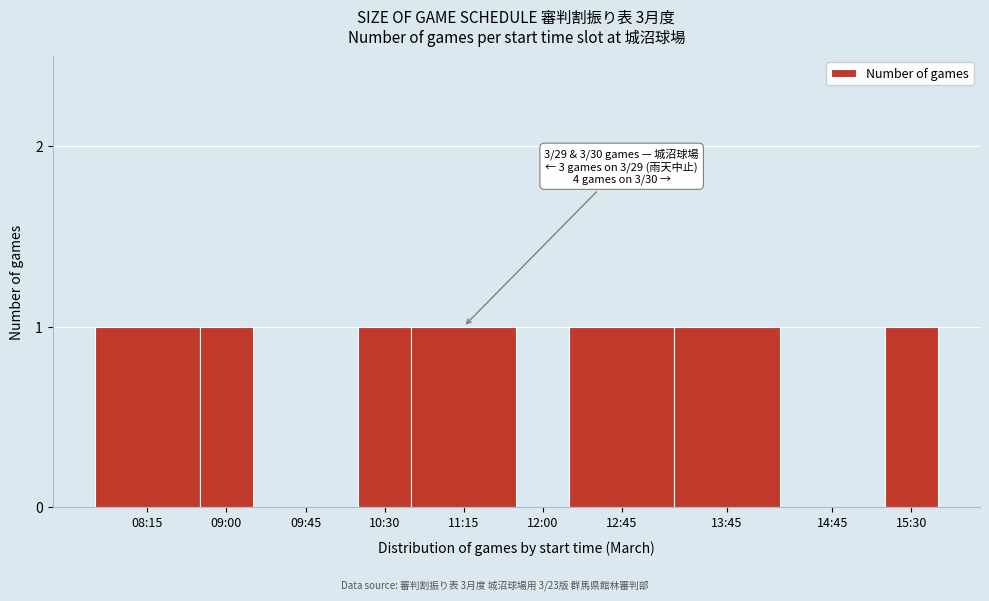

Reading right to left, extract all data points from this chart.

15:30=1	14:45=0	13:45=1	12:45=1	12:00=0	11:15=1	10:30=1	09:45=0	09:00=1	08:15=1